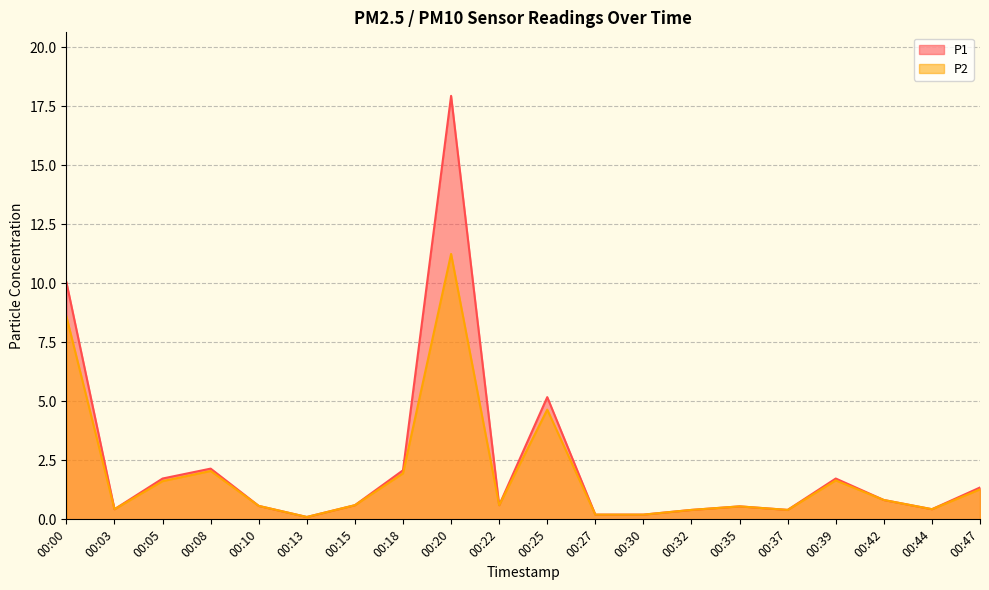

What is the minimum value shown in the chart?

0.1